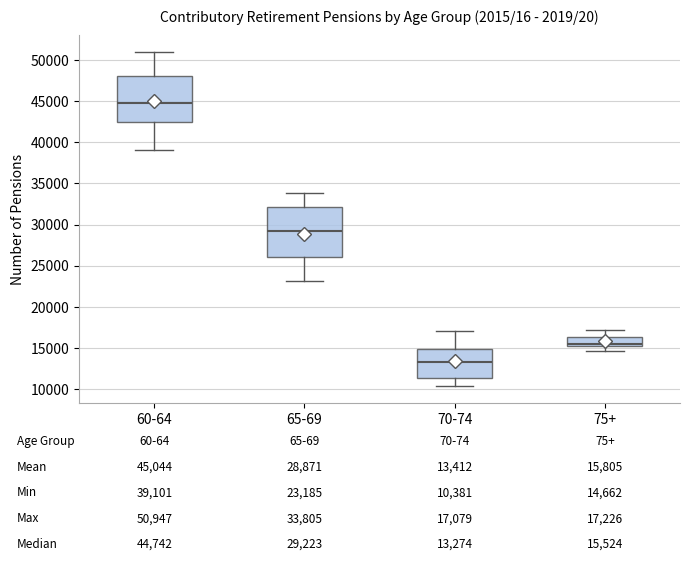

Which box has the highest median line?

60-64